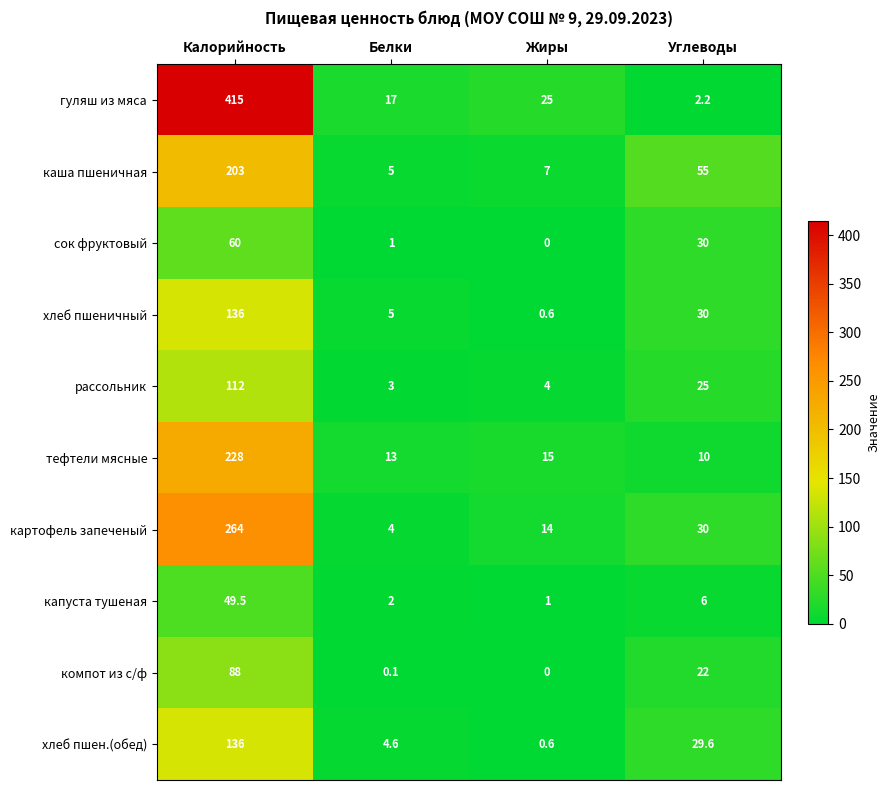

What is the difference between the maximum and minimum values in the хлеб пшен.(обед) series?

135.4